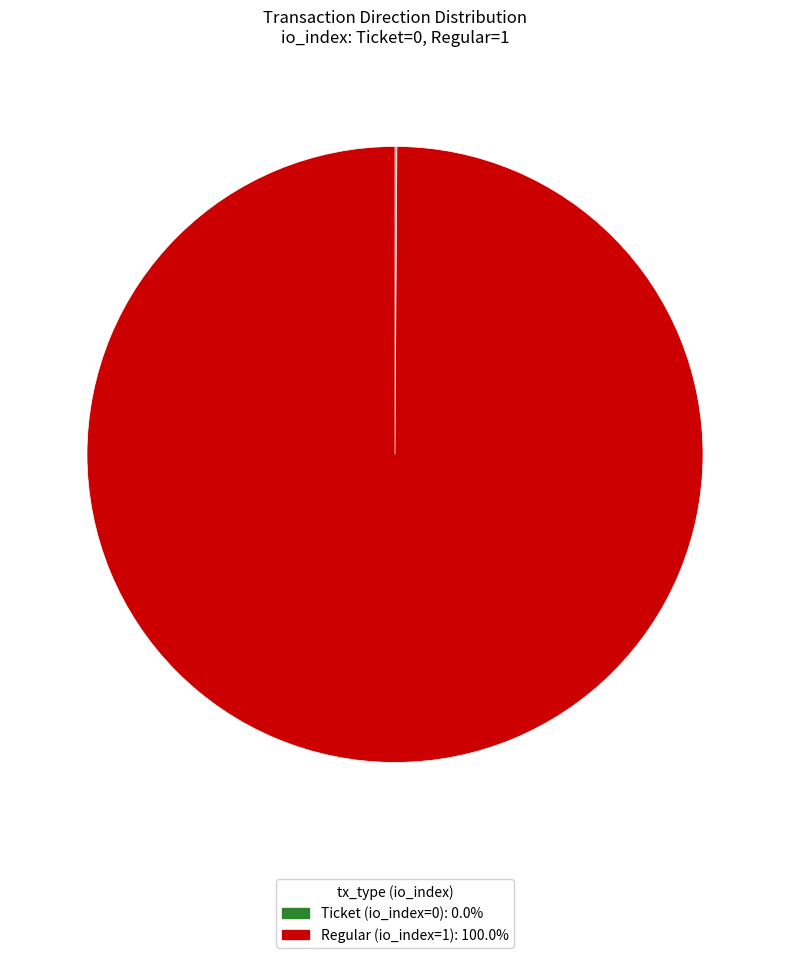

Does Regular account for over 50% of the chart?

Yes